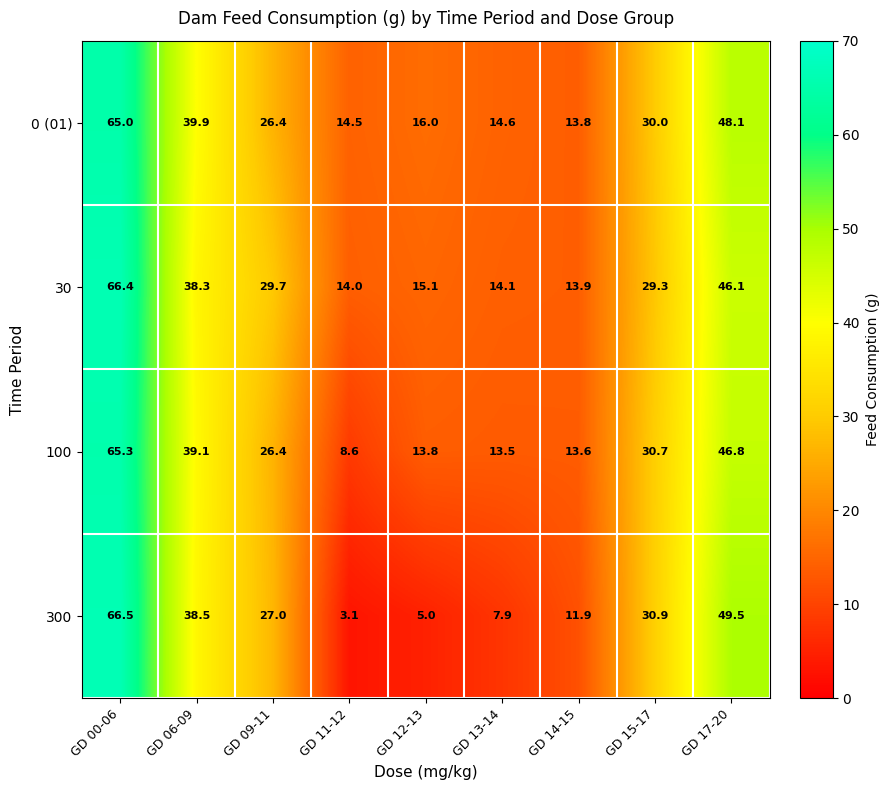

What is the sum of all 0 (01) values?

268.3